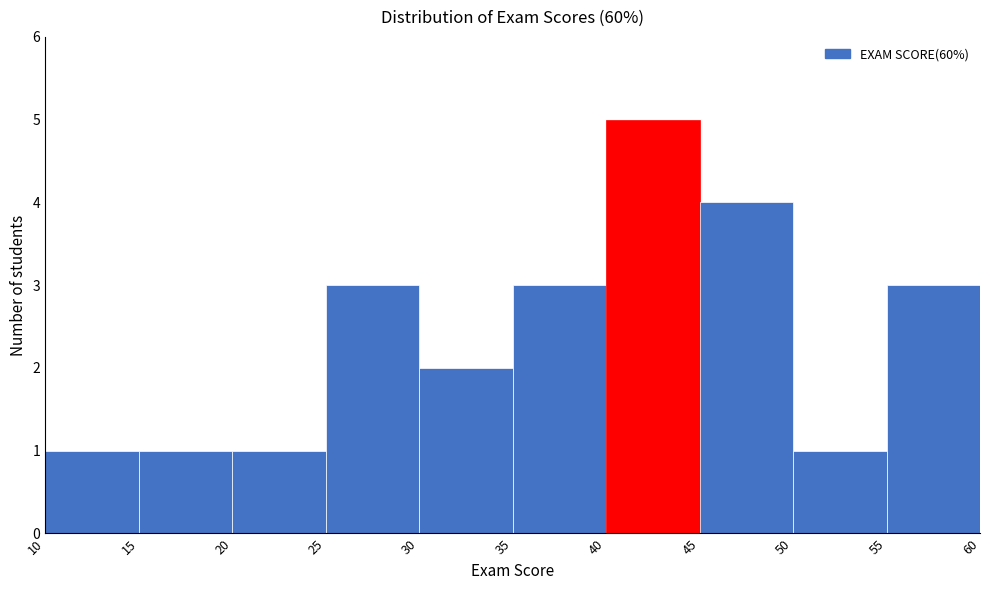

What is the height of the bar covering 35 to 40 on the x-axis? The values are not printed on the chart, so give them approximately, as read against the axis.

3